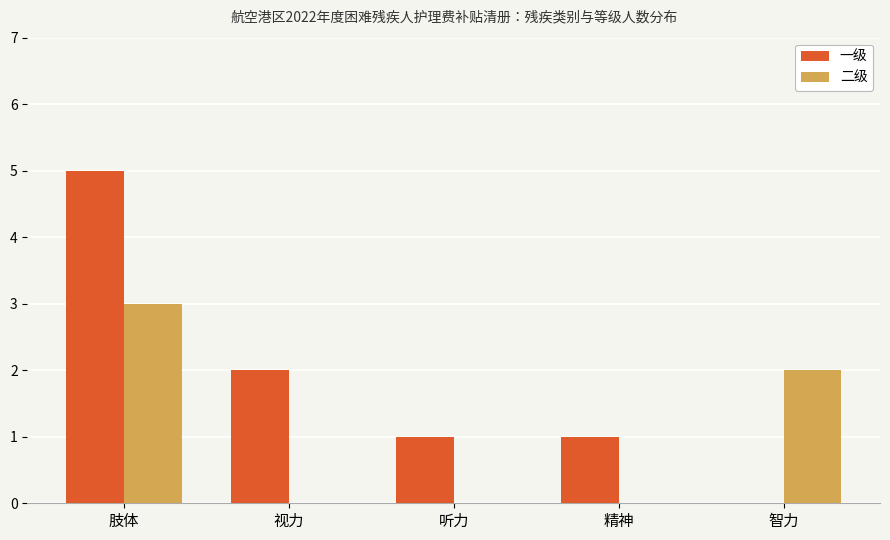

The value of 二级 at 视力 is 2. True or false?

False